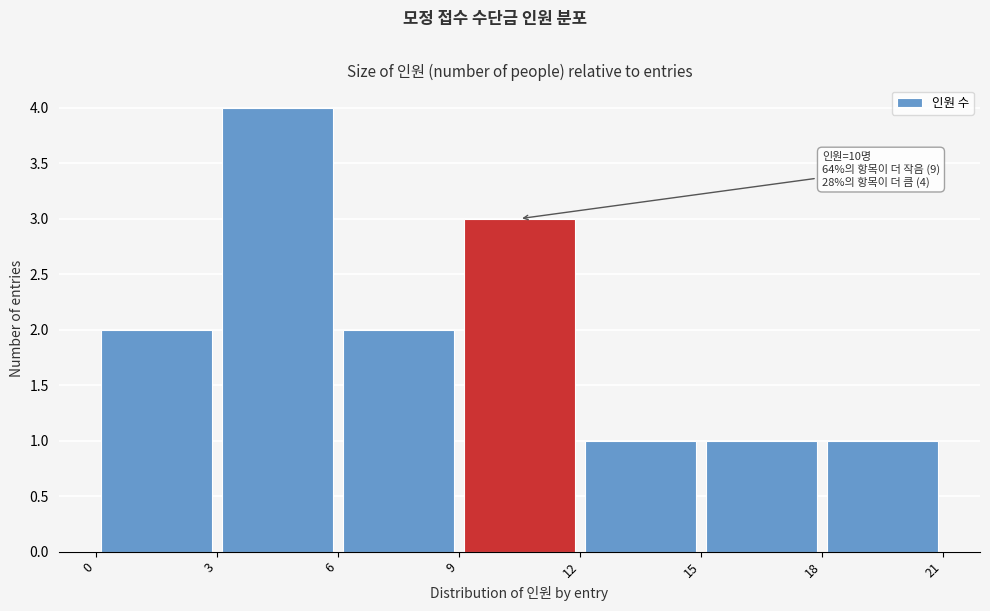

Which range on the x-axis has the tallest bar?

3 to 6